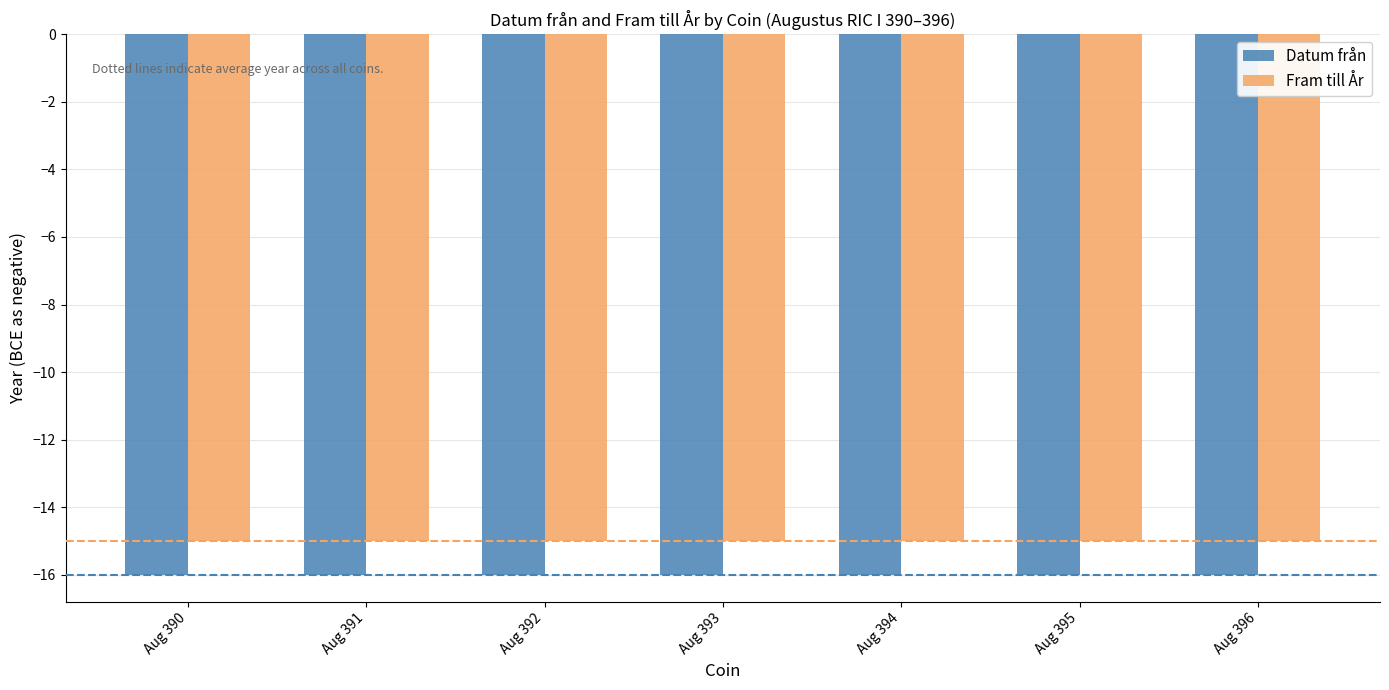

Count the number of data series in this chart.

2